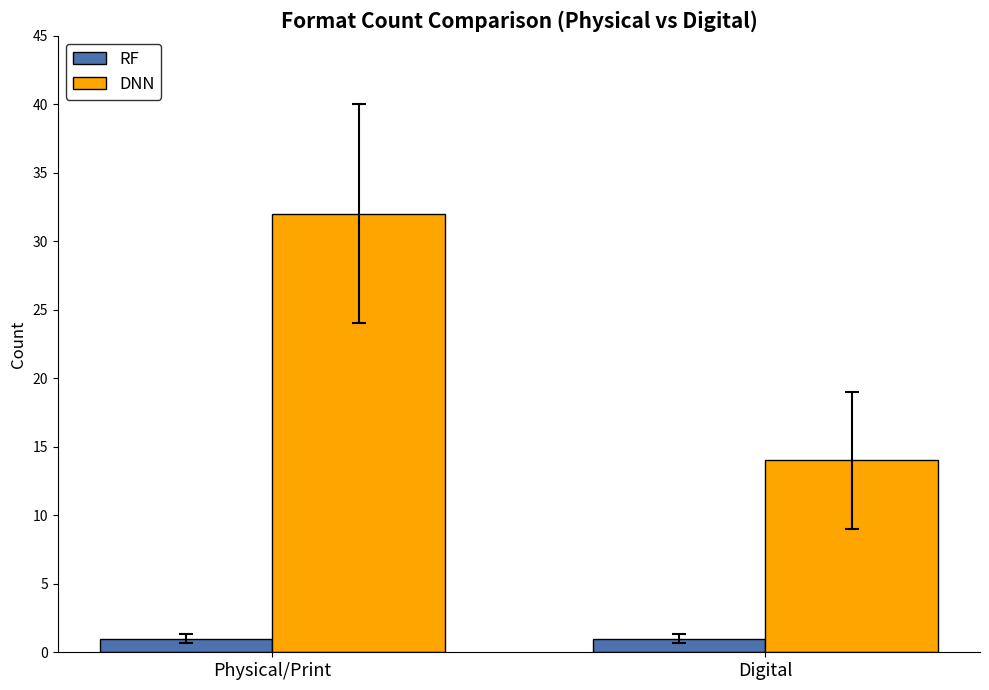

What is the maximum value for RF?

1